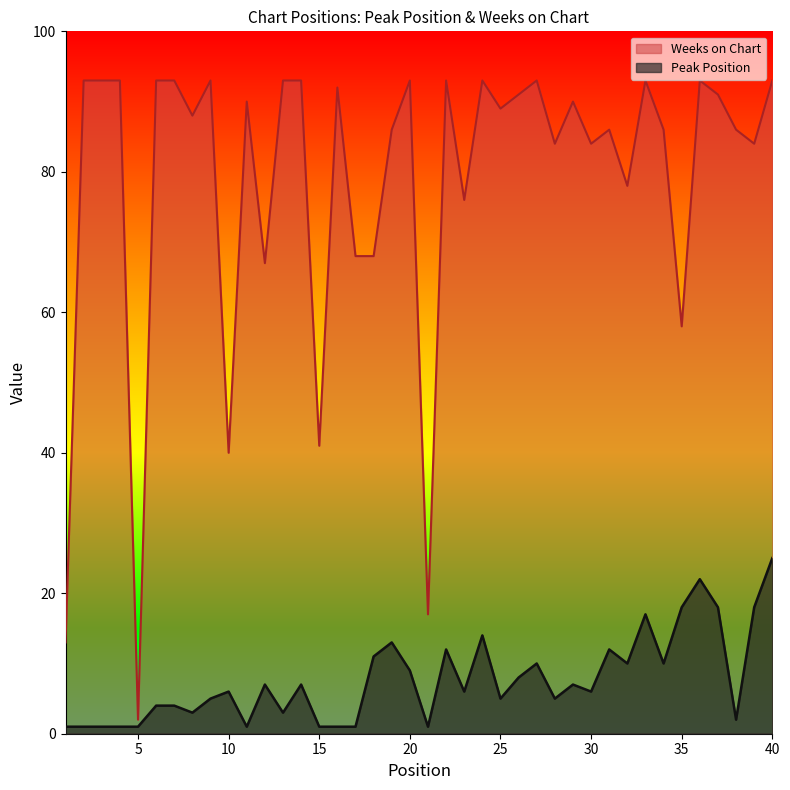

At which label does Weeks on Chart first exceed 90?

2